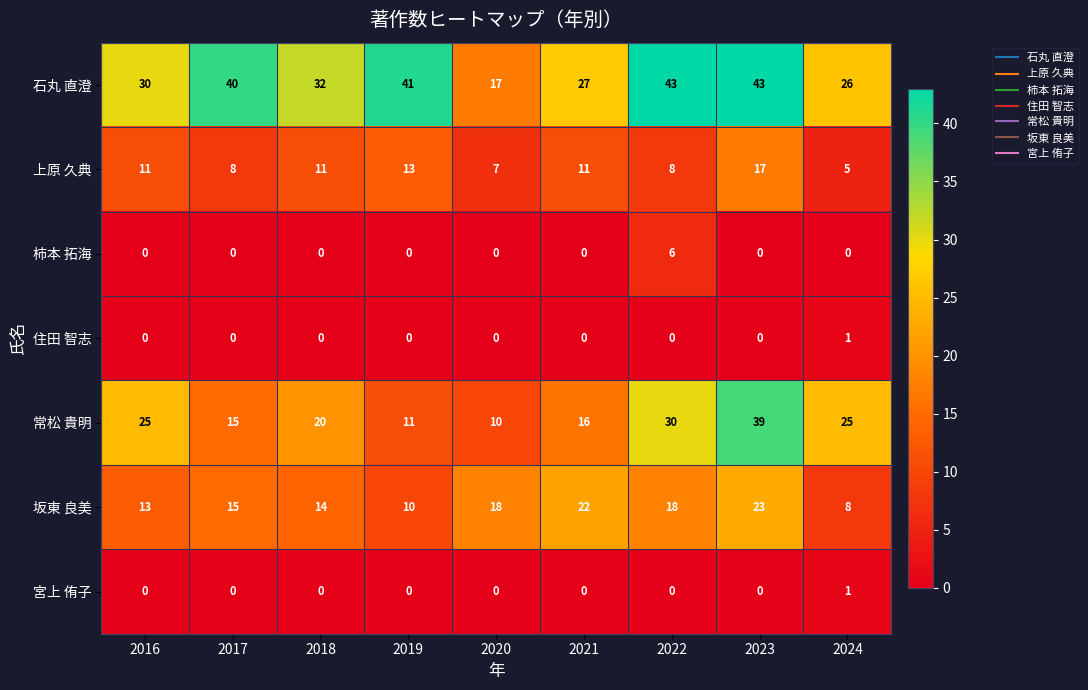

Count the number of data series in this chart.

7